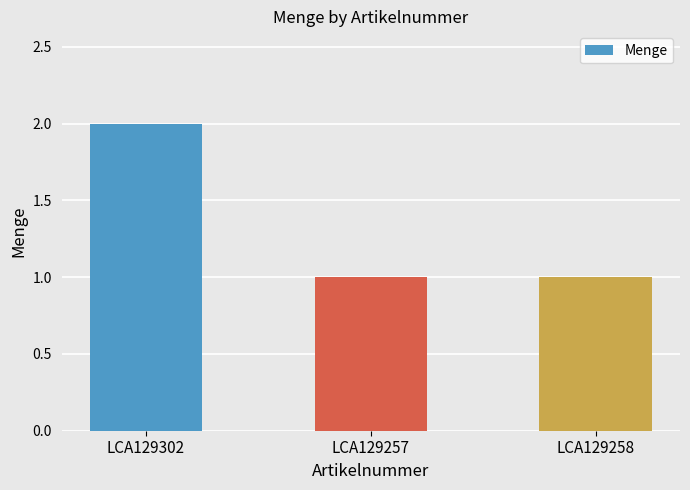

True or false: the data shows 2 at LCA129257.

False